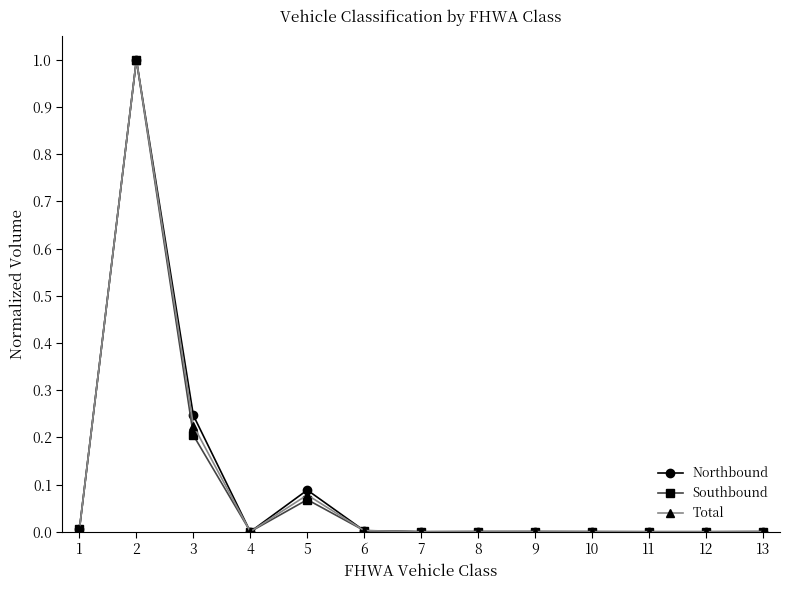

Does the chart display data point markers on the line(s)?

Yes